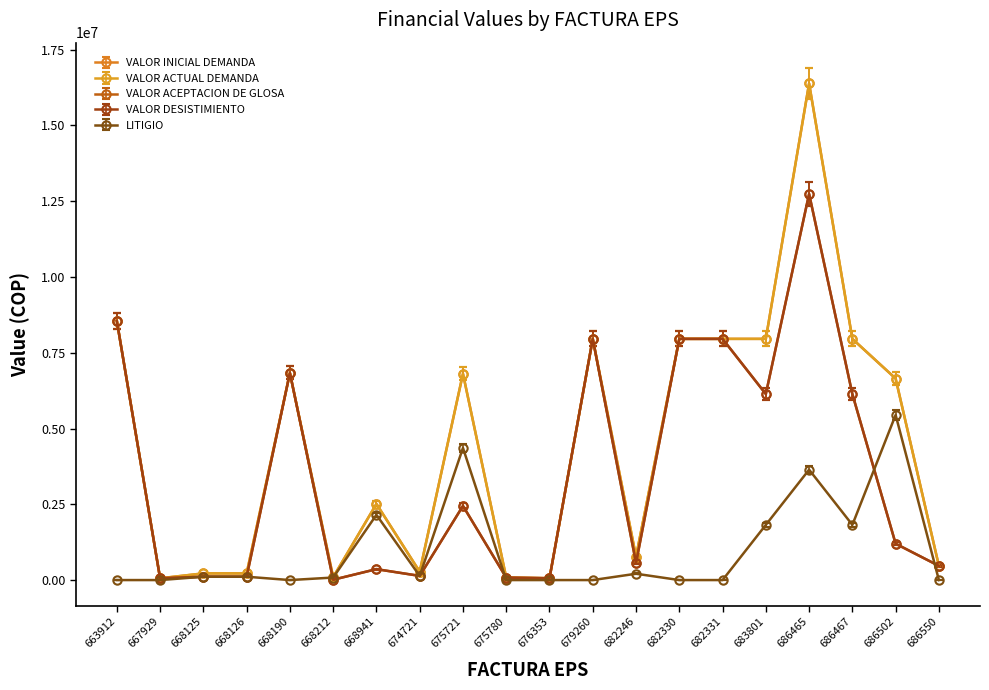

What is the difference between the highest and lowest values at 686467?

6136362.0